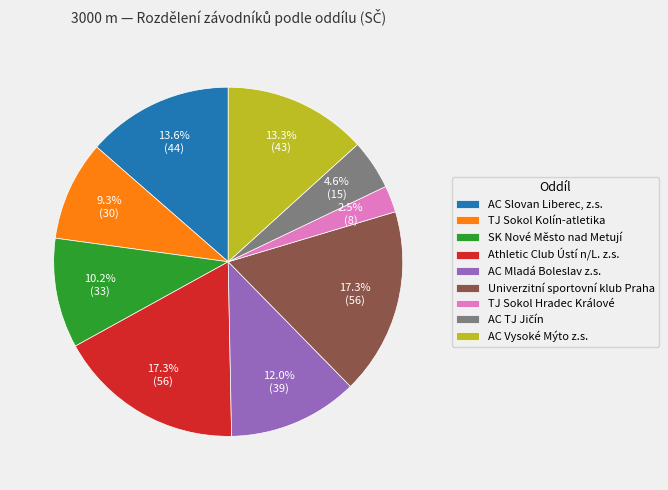

To the nearest percent, what is the difference between the largest and smallest slice percentages?

15%